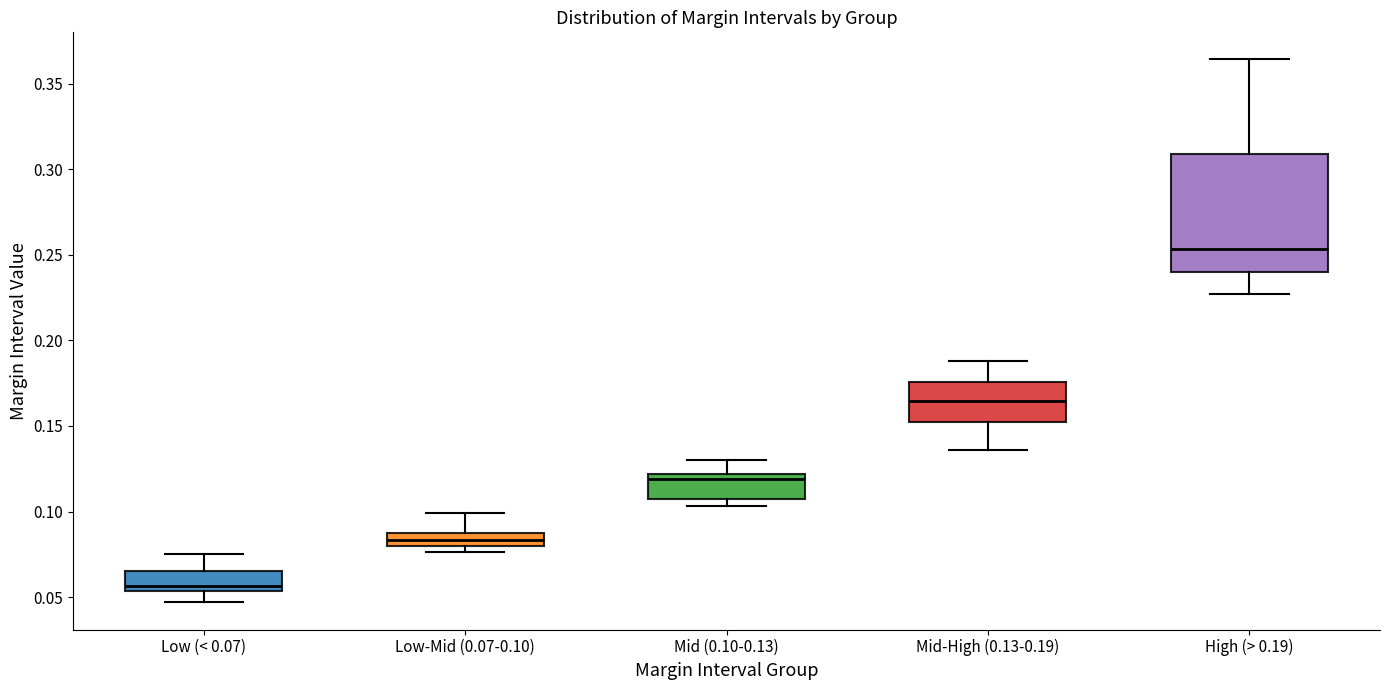

Where is the upper edge of the box for Mid-High (0.13-0.19) on the y-axis? The values are not printed on the chart, so give them approximately, as read against the axis.

0.175